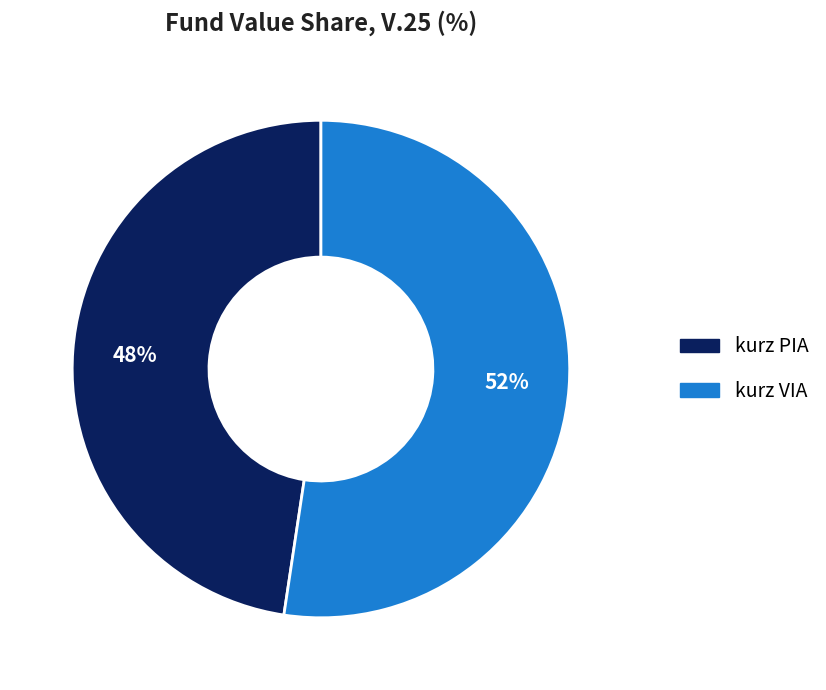

Which slice represents more than half of the pie?

kurz VIA